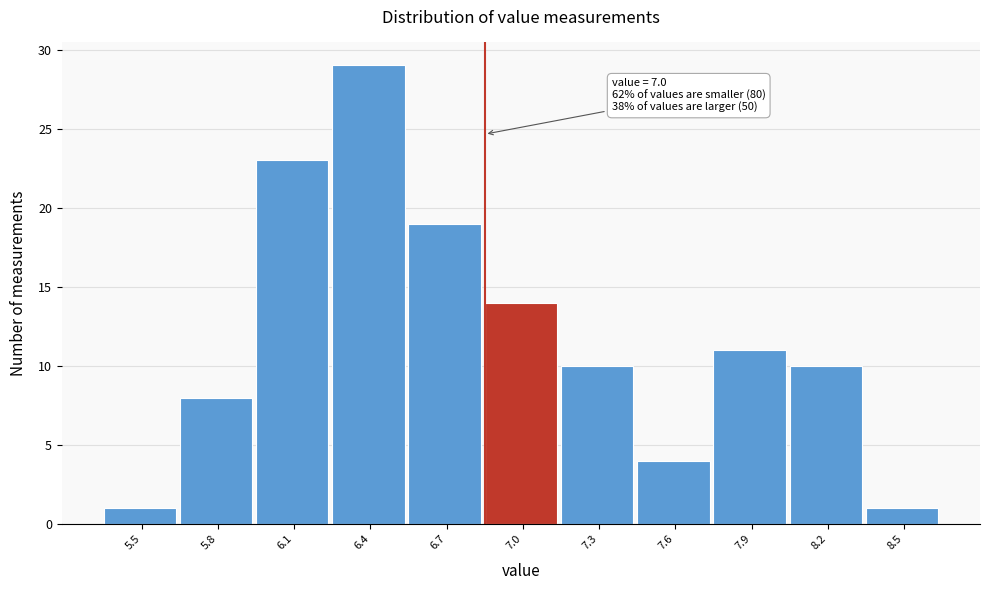

Reading left to right, list all the values displayed in this chart.

5.5=1	5.8=8	6.1=23	6.4=29	6.7=19	7.0=14	7.3=10	7.6=4	7.9=11	8.2=10	8.5=1